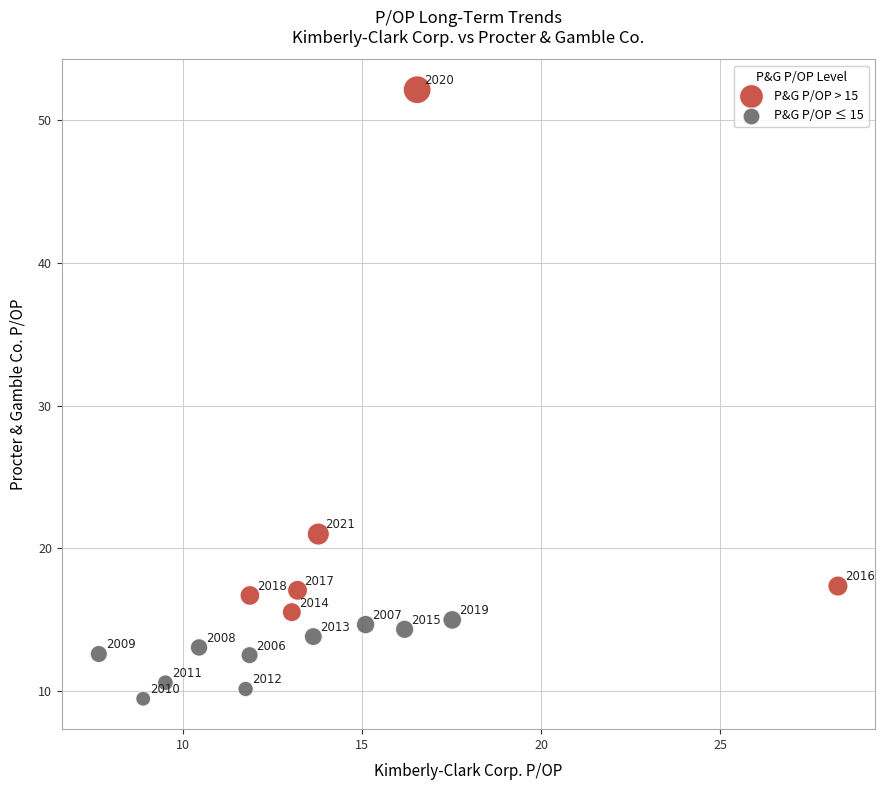

What are all the series names shown in the legend?

P&G P/OP > 15, P&G P/OP ≤ 15